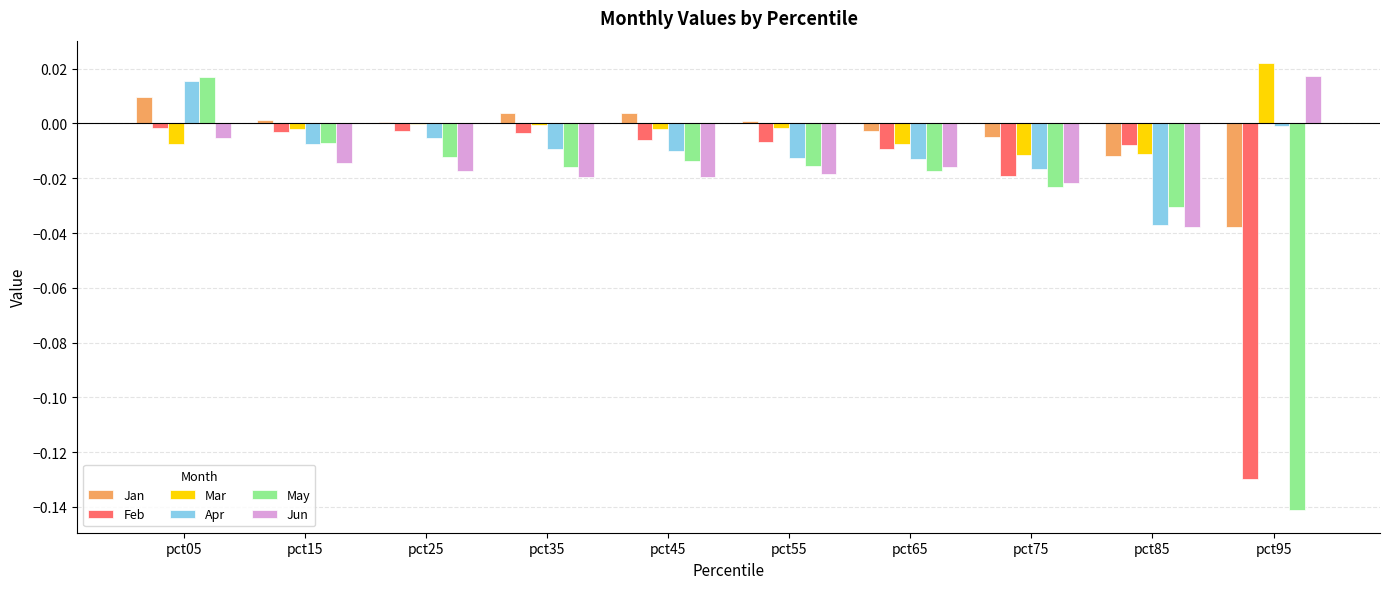

Count the number of data series in this chart.

6